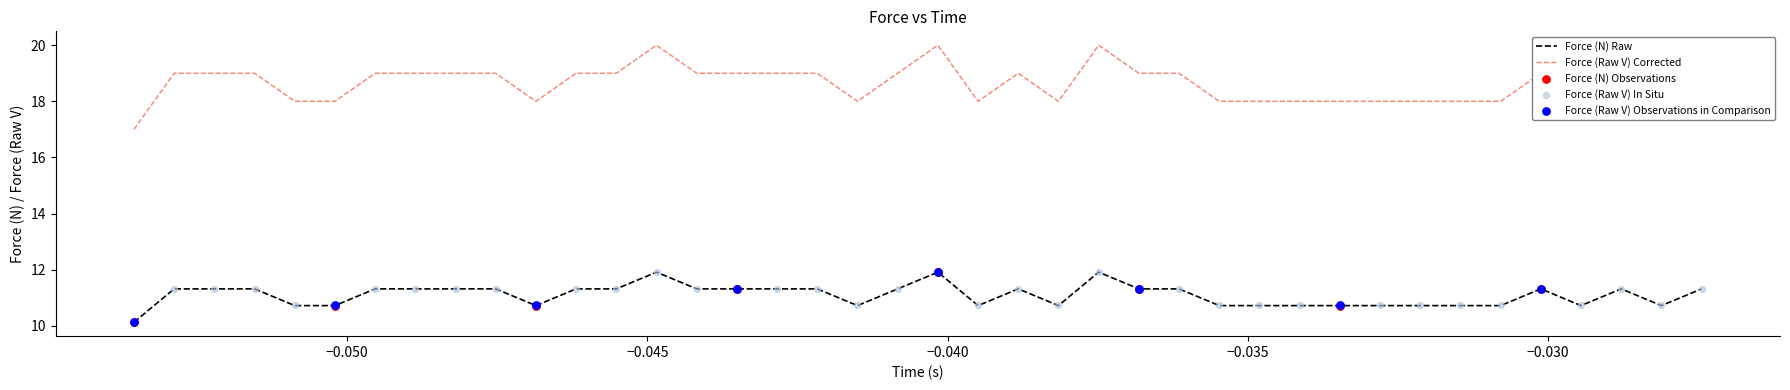

Which series has the largest total across all categories?

Force (Raw V)